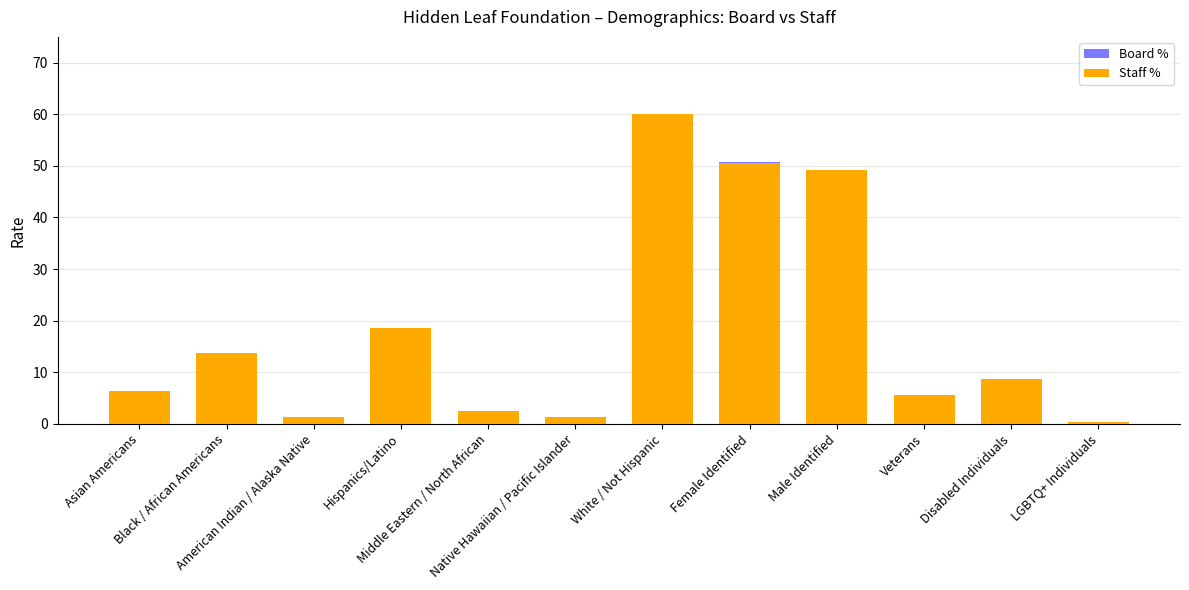

What are all the series names shown in the legend?

Board %, Staff %